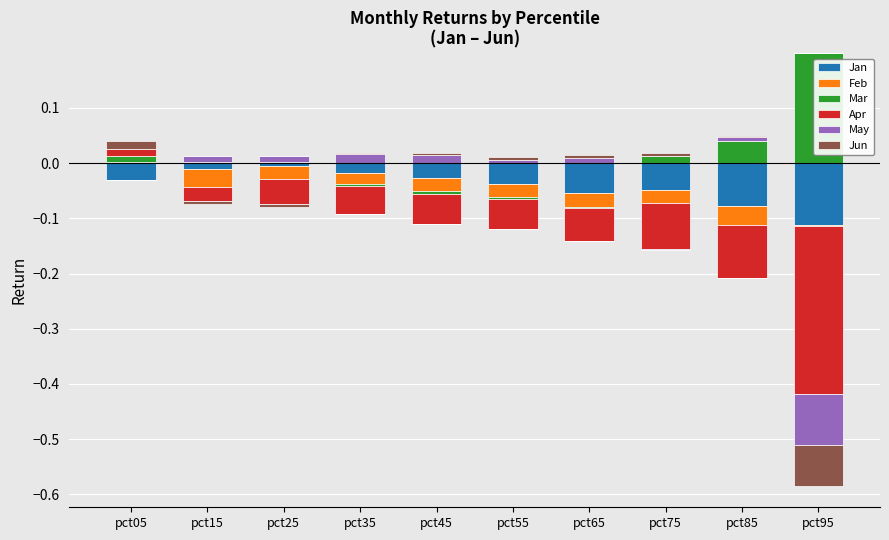

What is the sum of all Mar values?

0.3